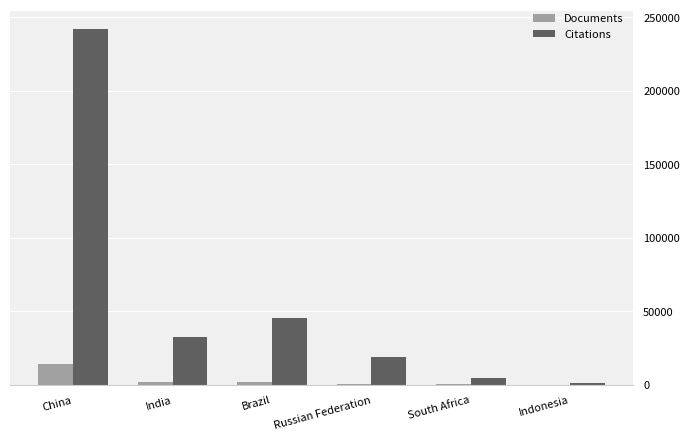

Which series has the widest spread of values?

Citations